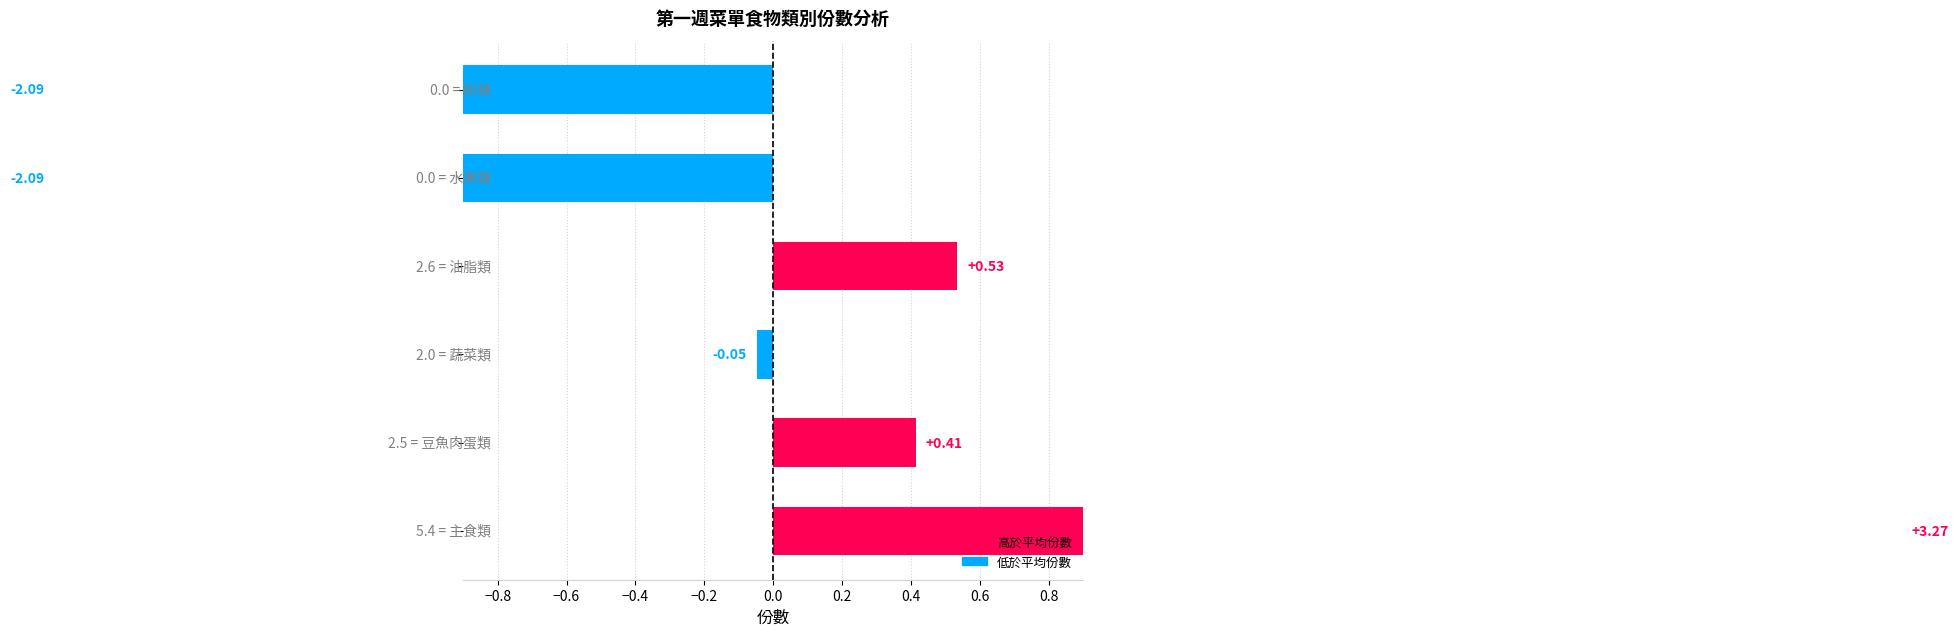

What is the sum of the 星期一 values at 主食類 and 蔬菜類?

7.0